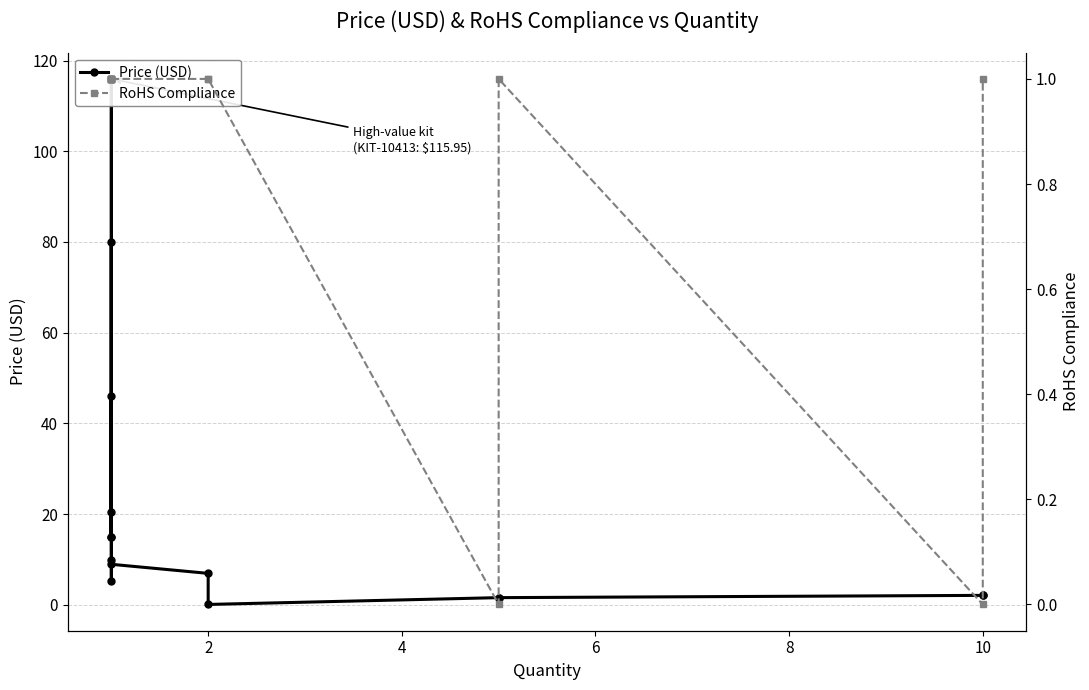

How many interior local peaks does the Price (USD) series have?

3